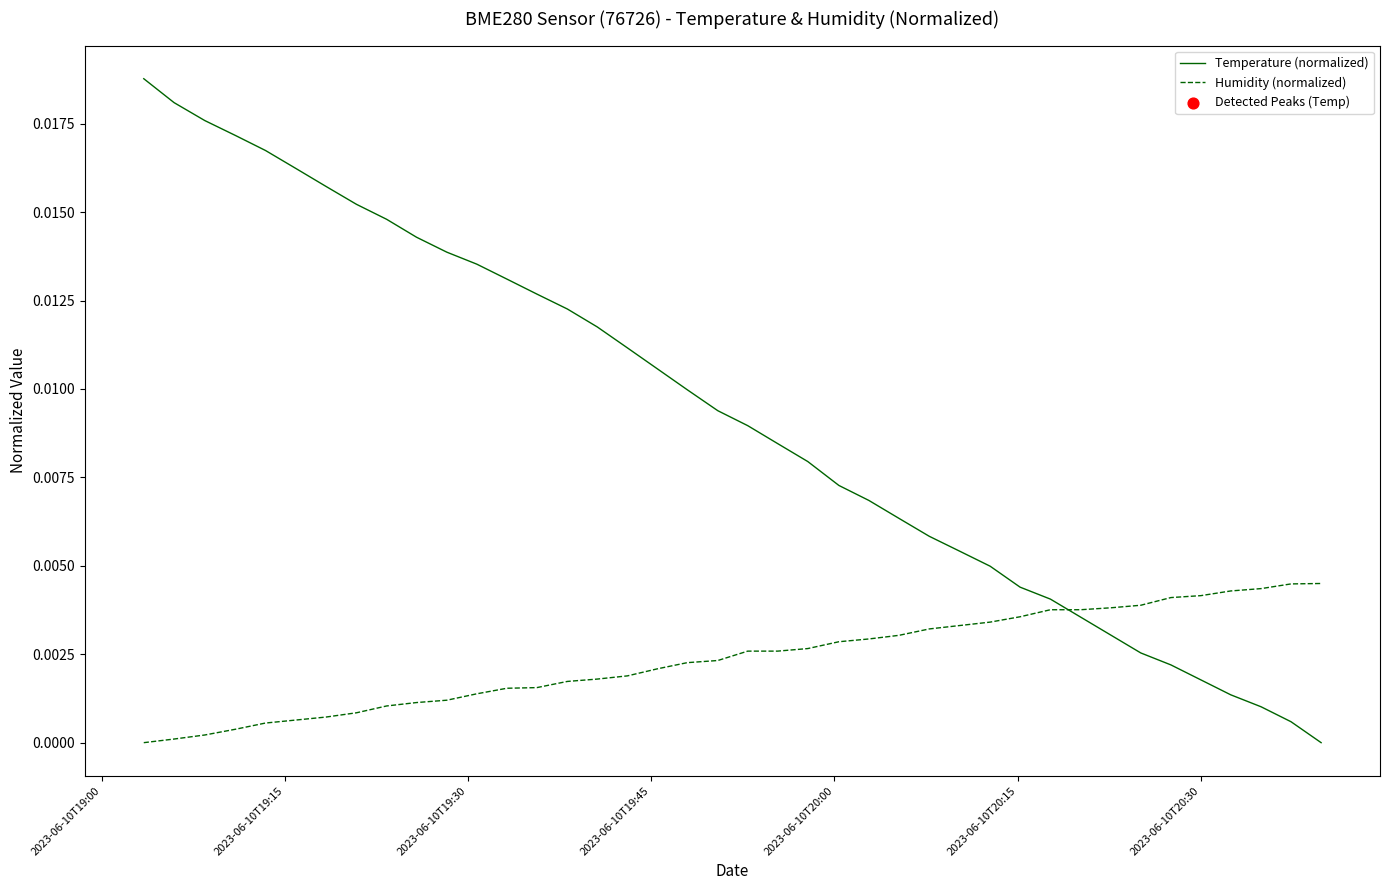

Which series has the largest range (max minus min)?

Temperature (normalized)